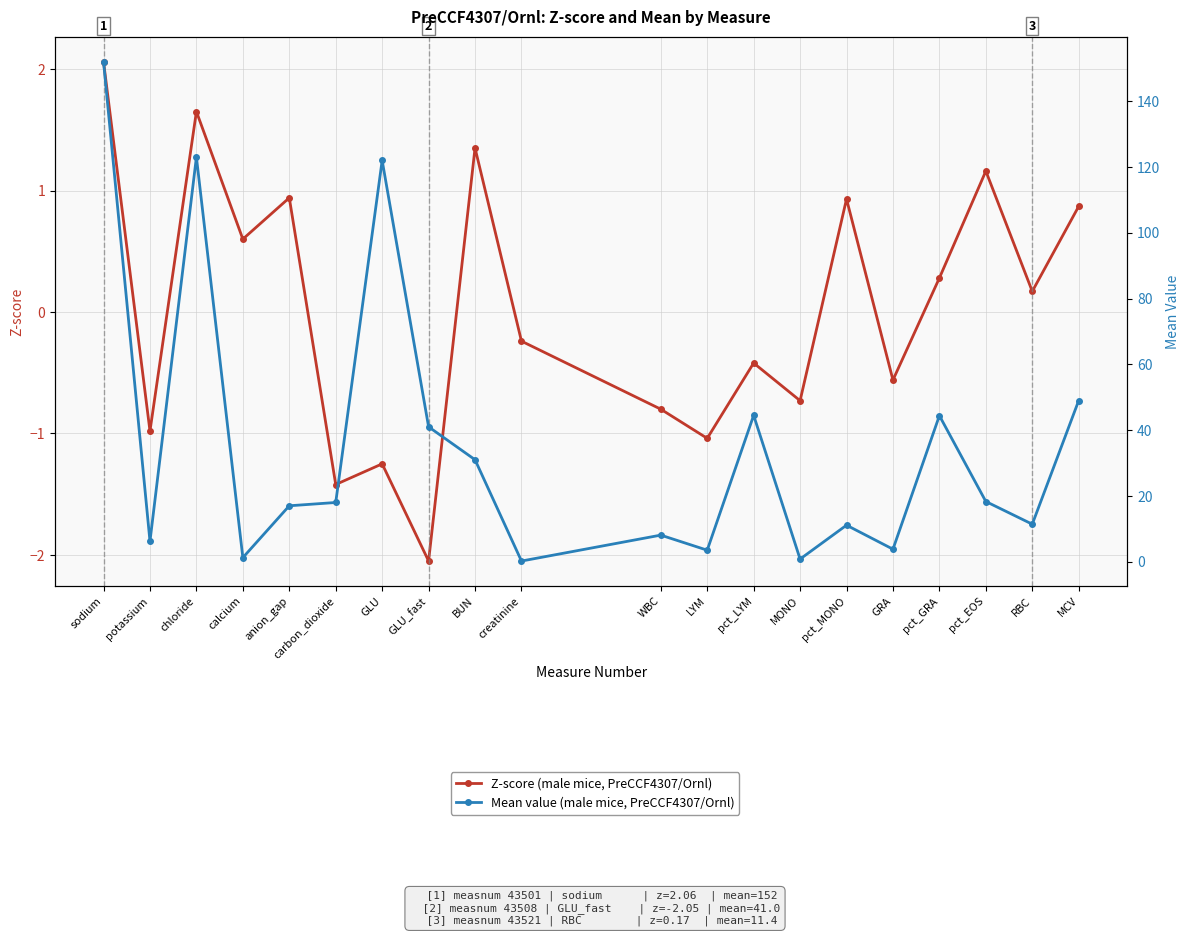

What is the maximum value for Mean value (male mice, PreCCF4307/Ornl)?

152.0